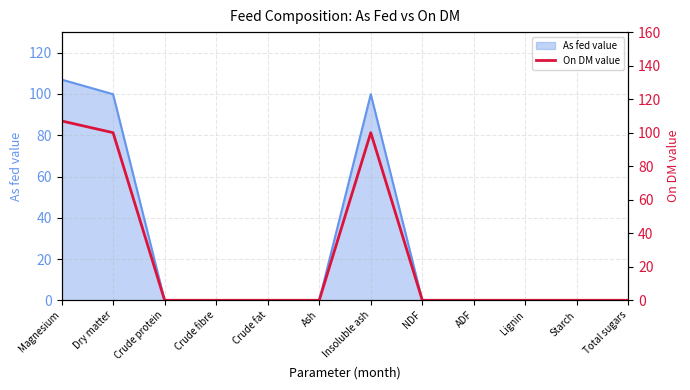

The value at Magnesium is 30. True or false?

False